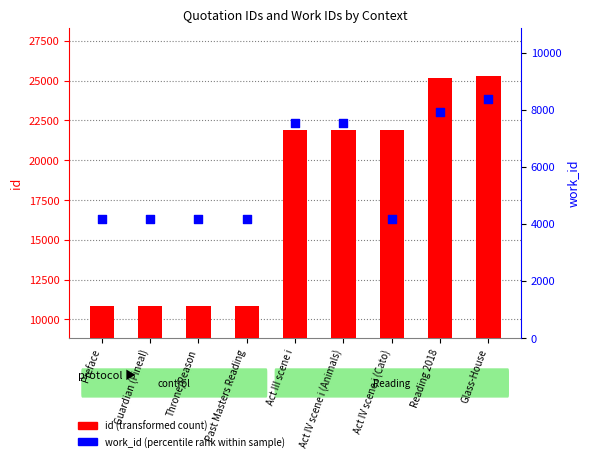

What is the total value across all series at Act IV scene i (Cato)?

26099